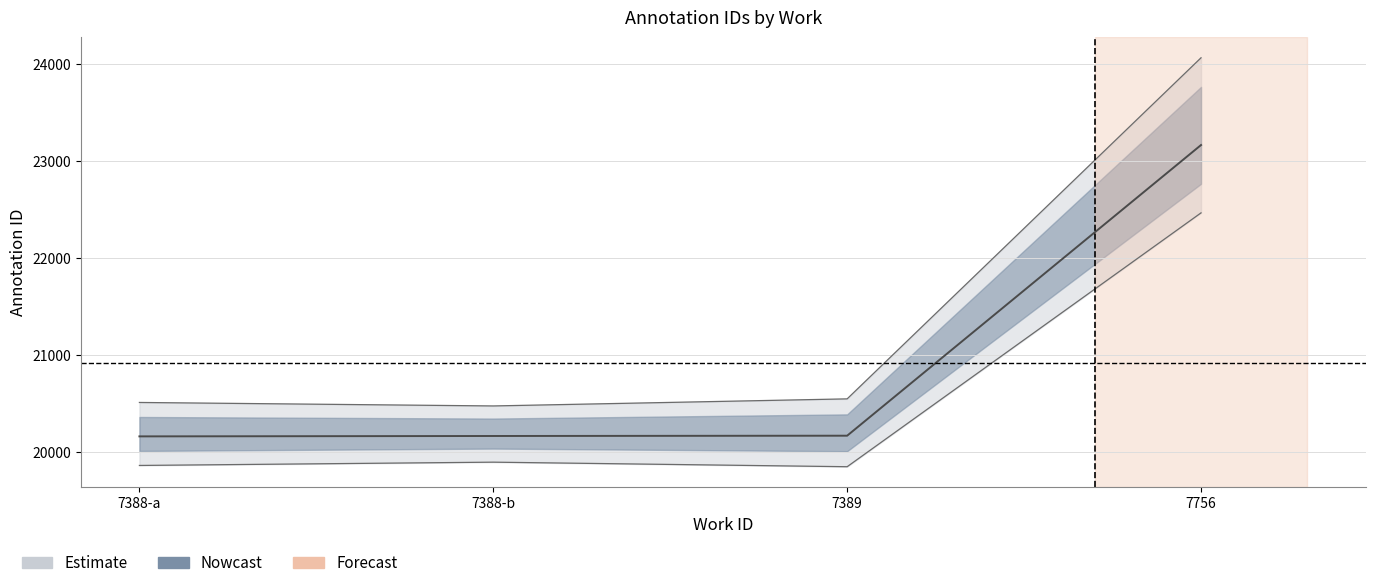

How many lines are shown in the chart?

3